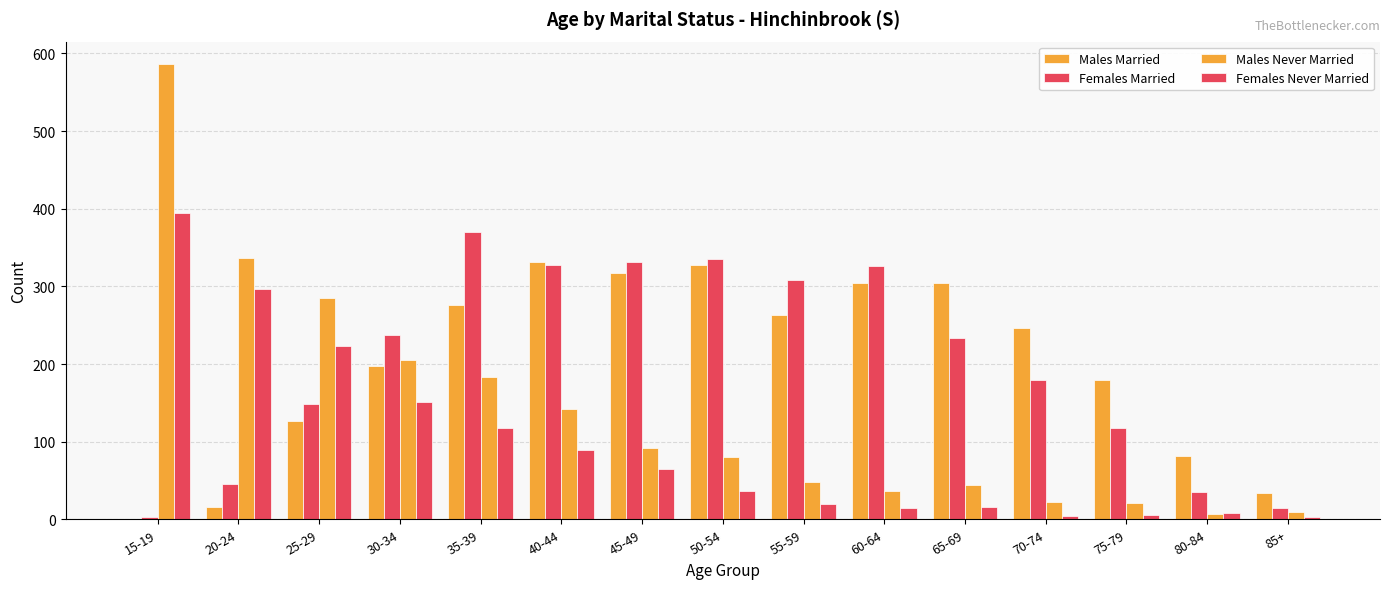

Are the bars horizontal?

No